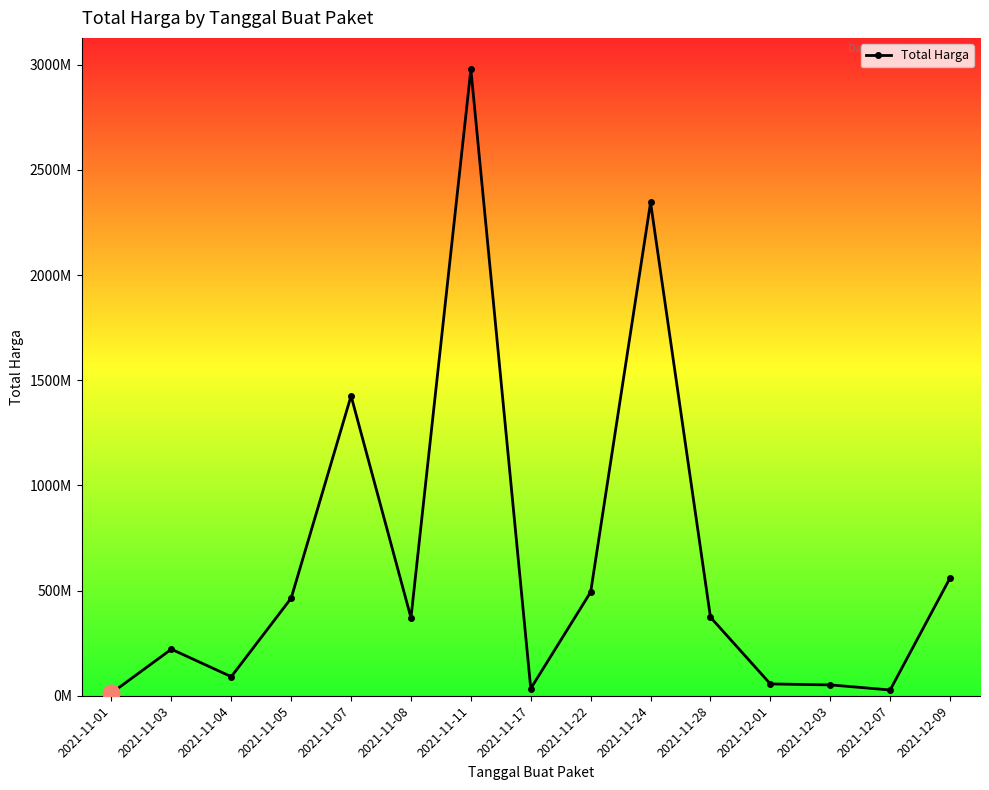

Is this an area chart (filled region under the line)?

No